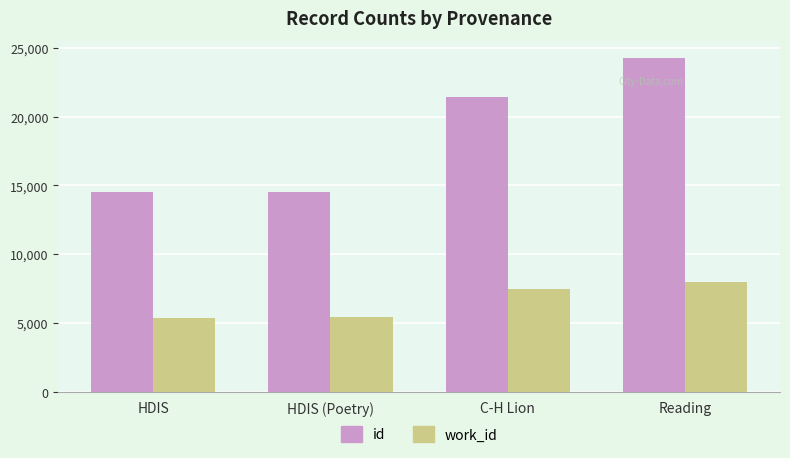

What is the sum of all id values?

74684